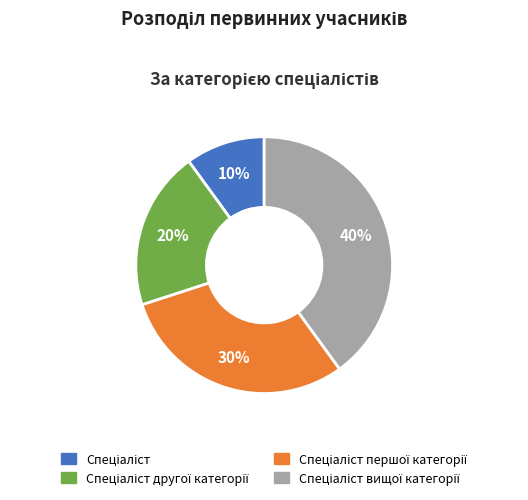

To the nearest percent, what is the difference between the largest and smallest slice percentages?

30%